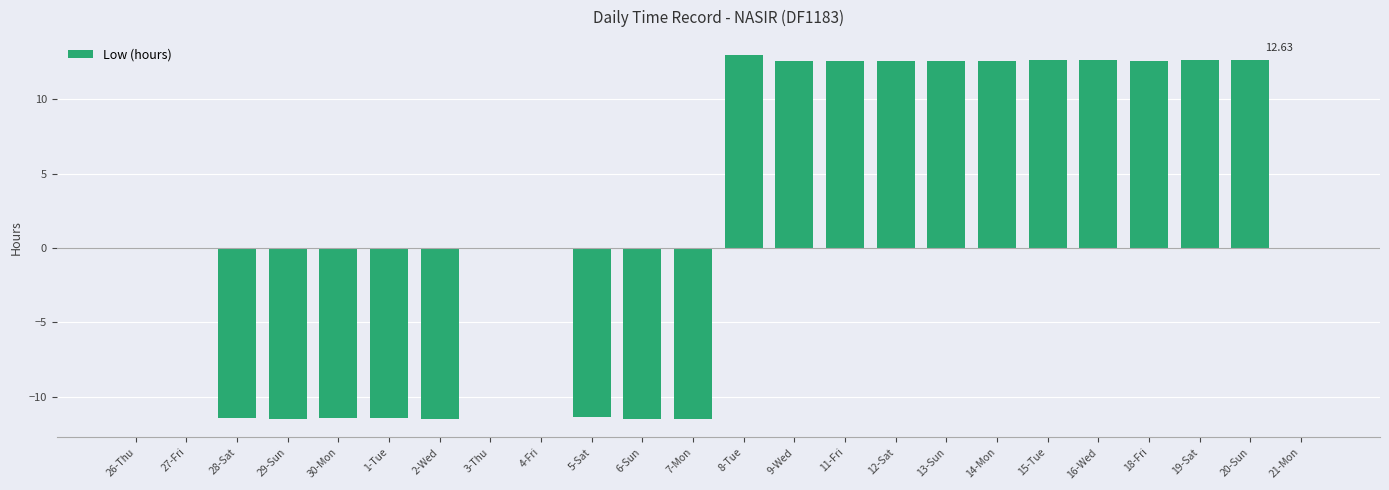

Between 4-Fri and 8-Tue, which is larger?

8-Tue